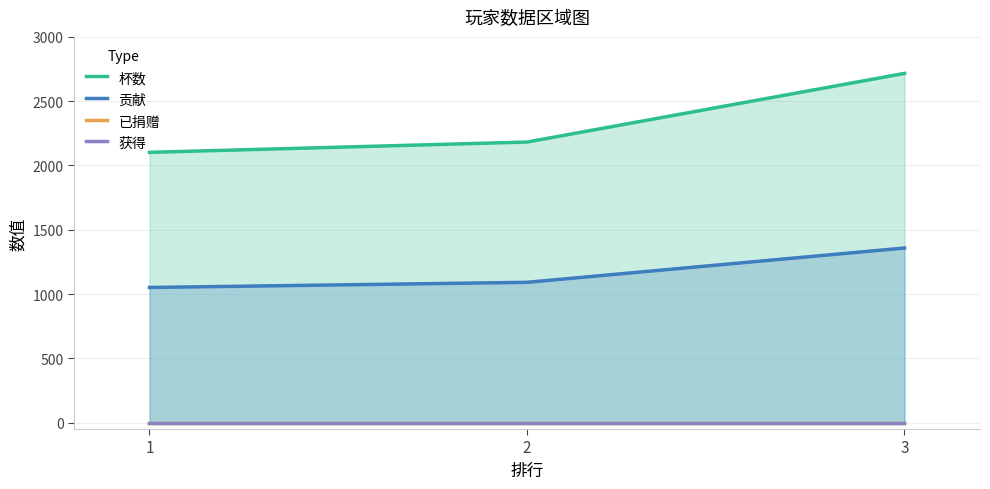

Does the chart have visible grid lines?

Yes